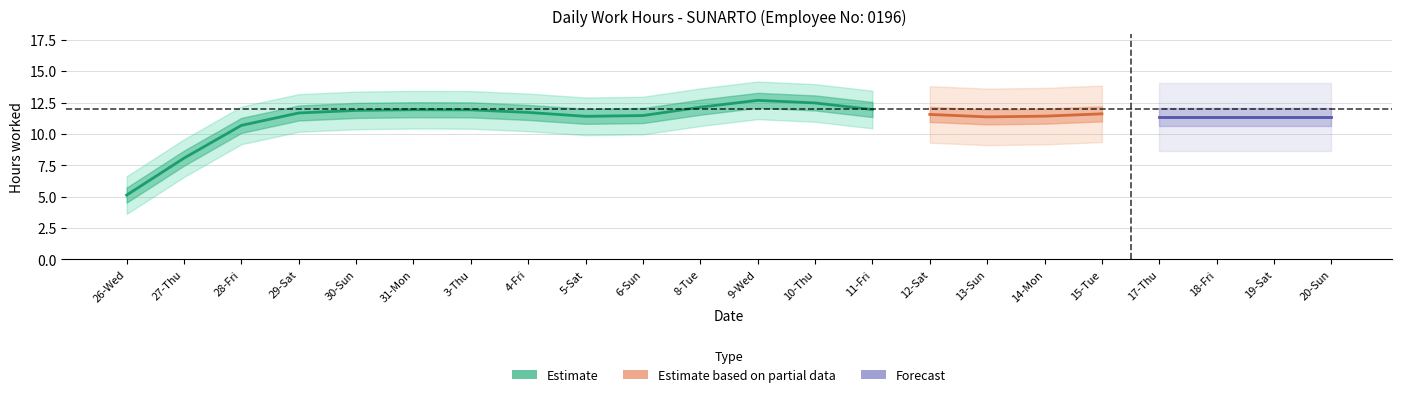

Is it true that the value at 4-Fri is 8.0?

False